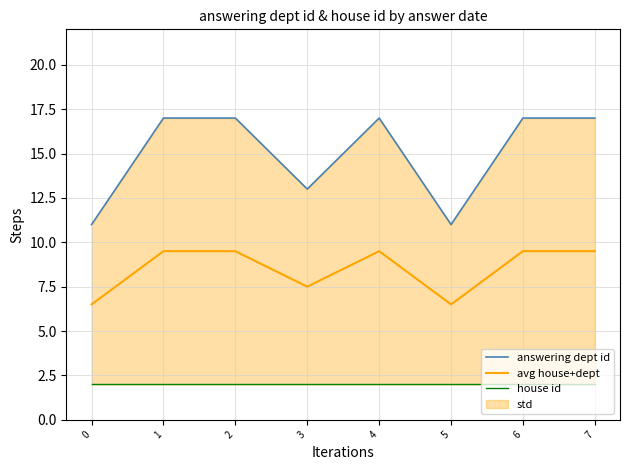

What is the maximum value shown in the chart?

17.0